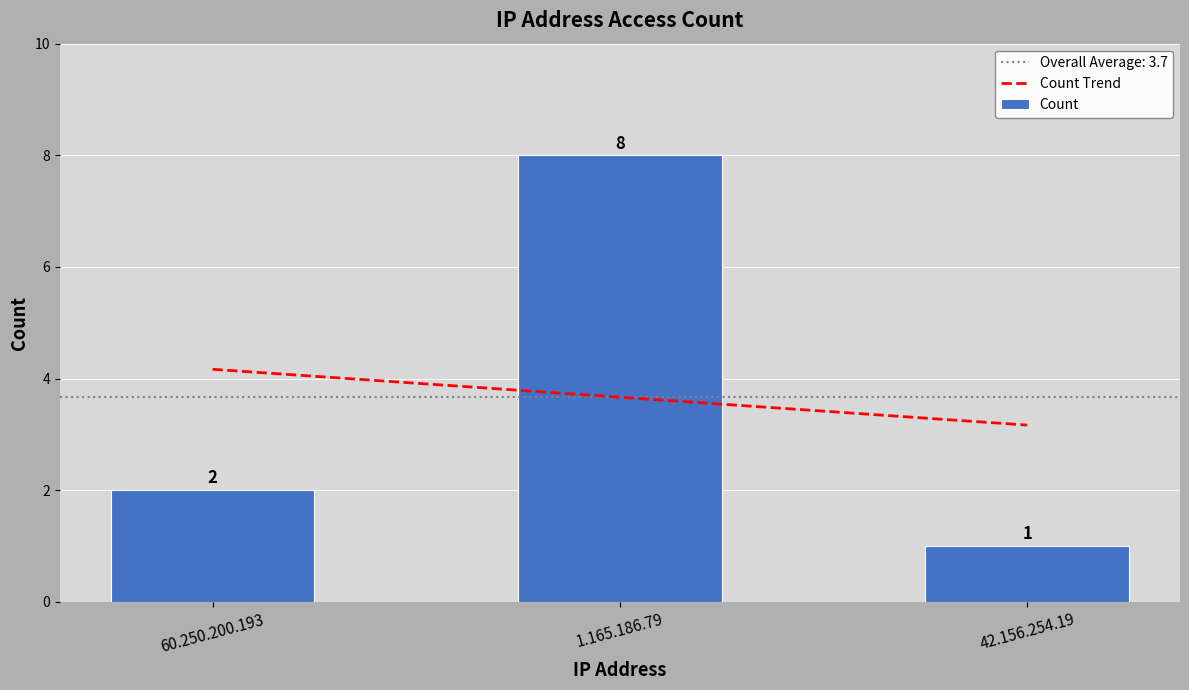

Which category has the lowest value in the Count Trend series?

42.156.254.19